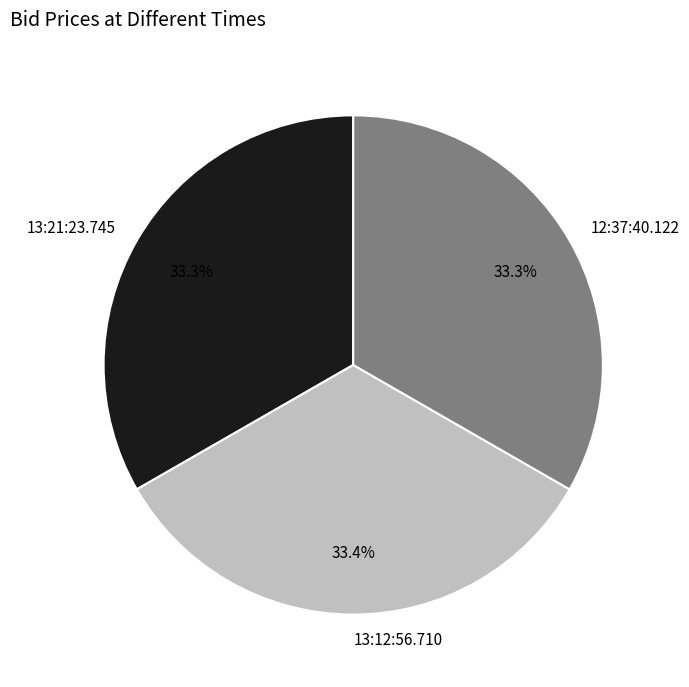

What is the total percentage of 13:12:56.710 and 12:37:40.122?

66.7%